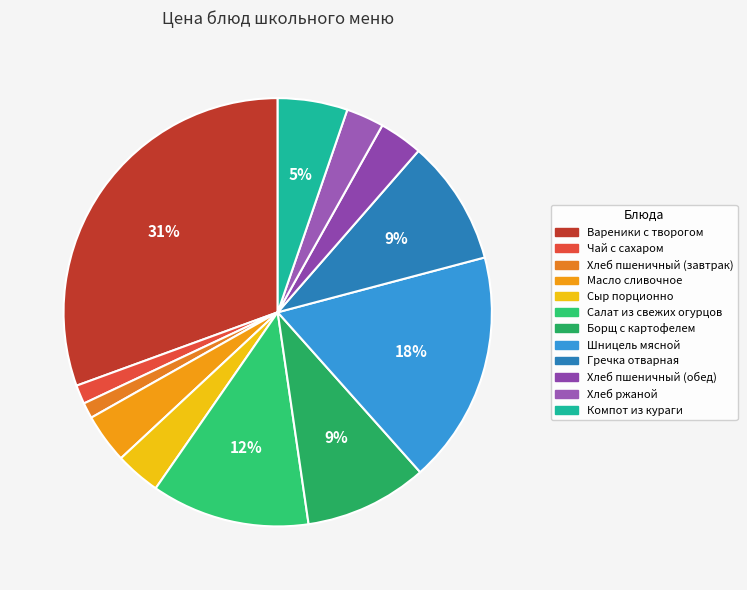

Count the number of slices in the pie.

12